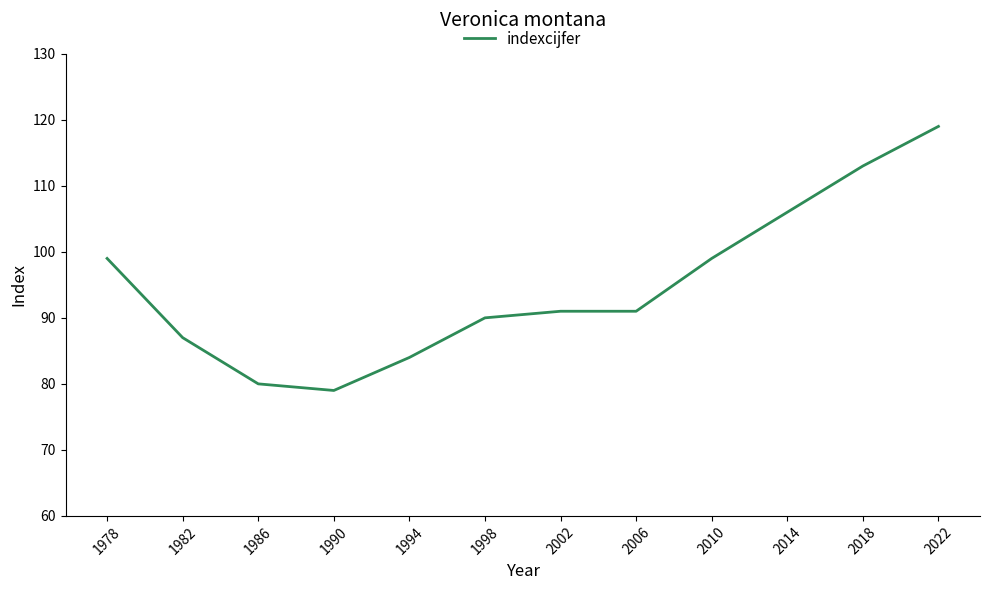

What is the average value?

95